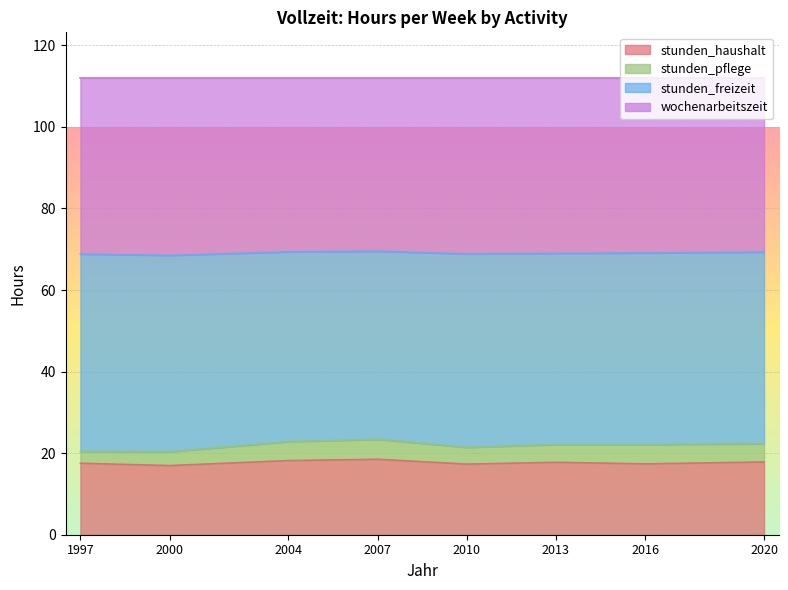

What is the value of the stunden_haushalt point at the 2nd from the left?

17.0